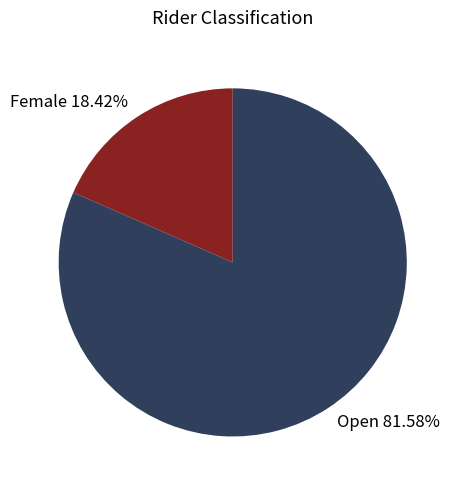

What is the smallest slice in the pie chart?

Female